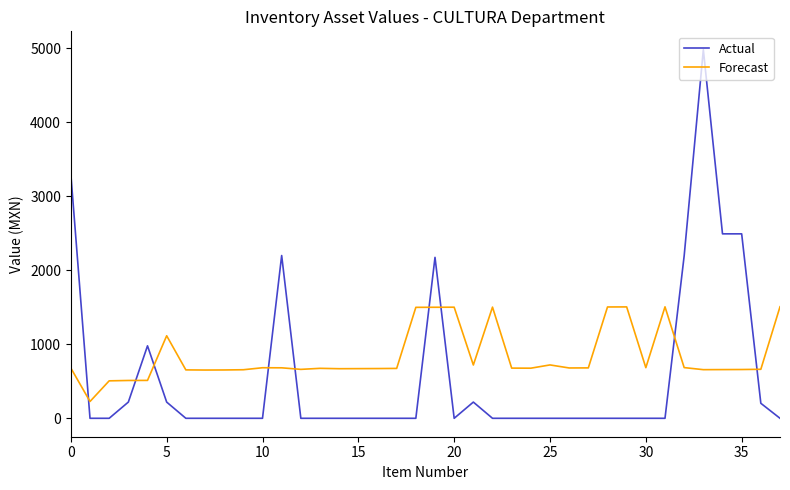

Does the chart display data point markers on the line(s)?

No